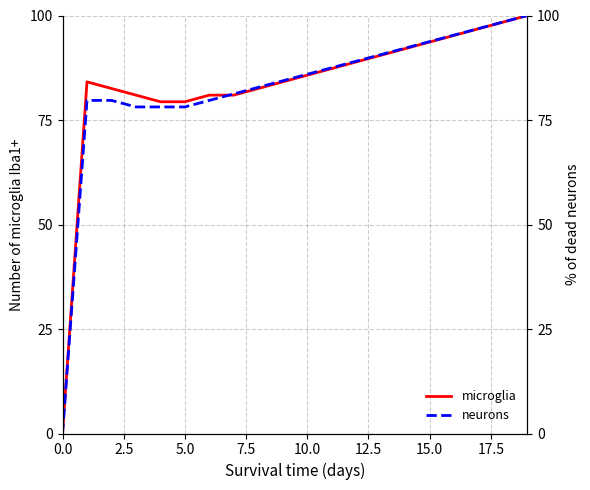

What is the highest value of the microglia series?

100.0